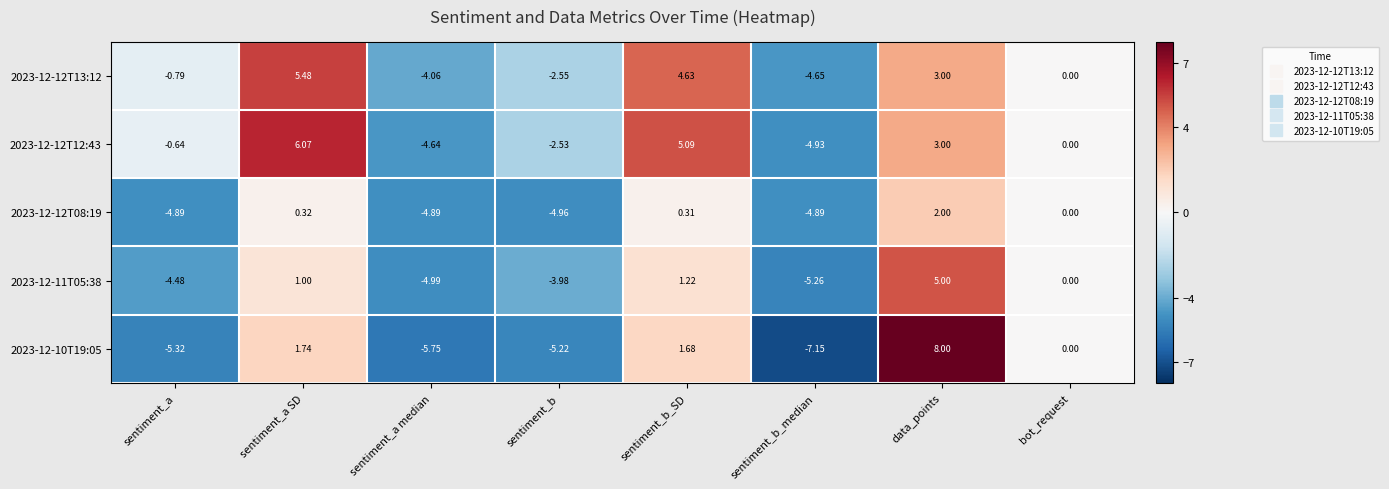

Which label corresponds to the largest value in the chart?

data_points